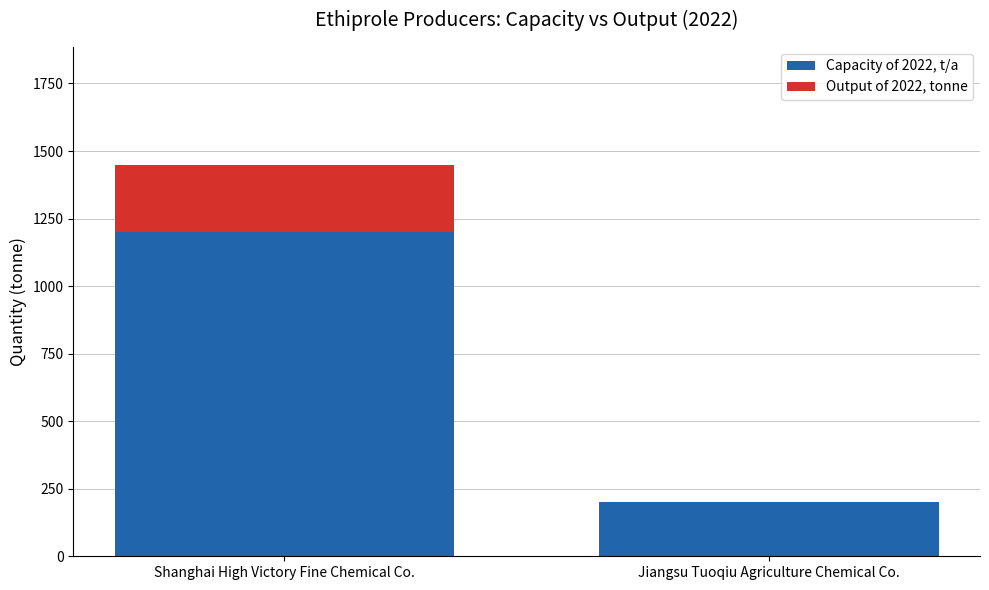

Reading left to right, what are the values for Capacity of 2022, t/a?

Shanghai High Victory Fine Chemical Co.=1200	Jiangsu Tuoqiu Agriculture Chemical Co.=200